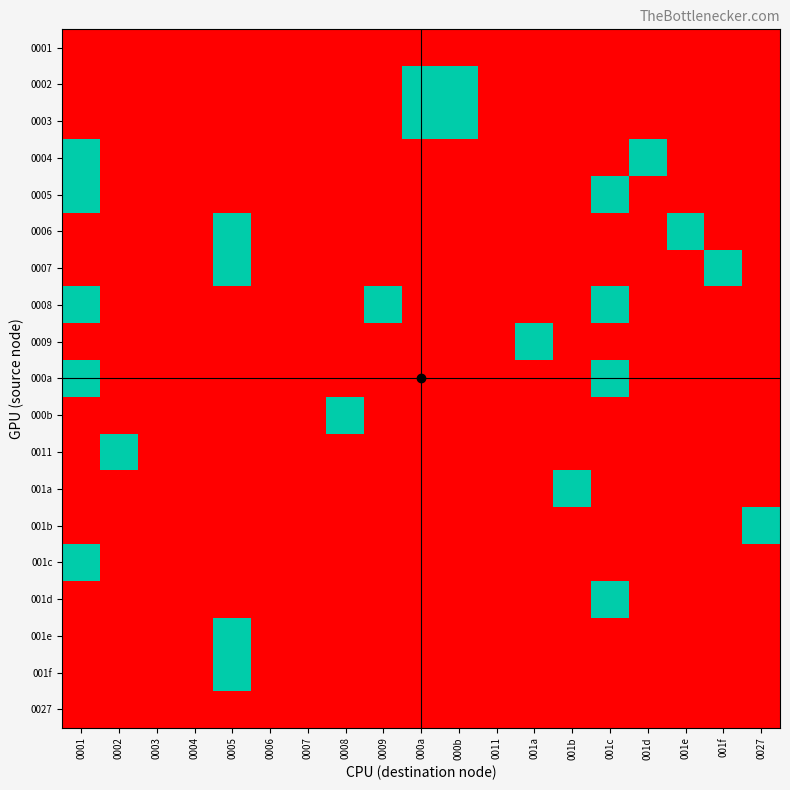

How many series are shown in this chart?

19